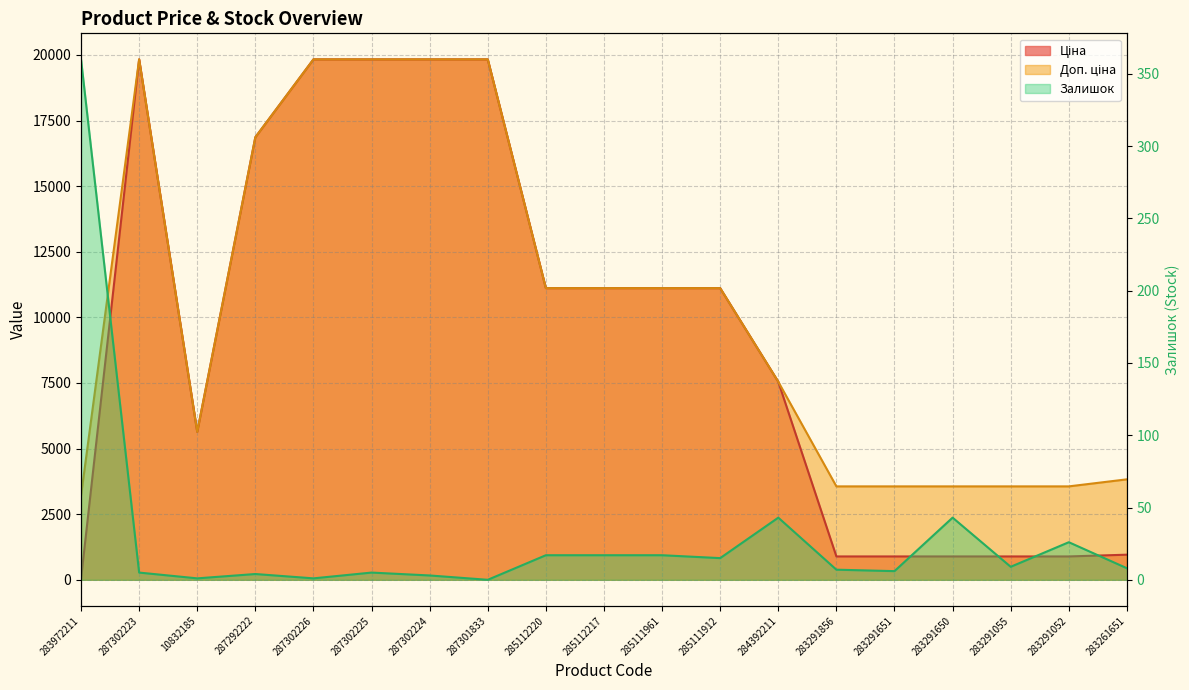

At which label does Ціна reach its peak?

287302223